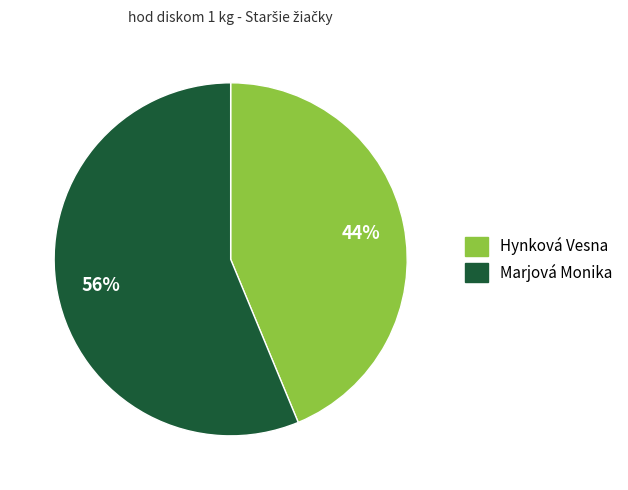

The Hynková Vesna slice represents 44% of the pie. True or false?

True